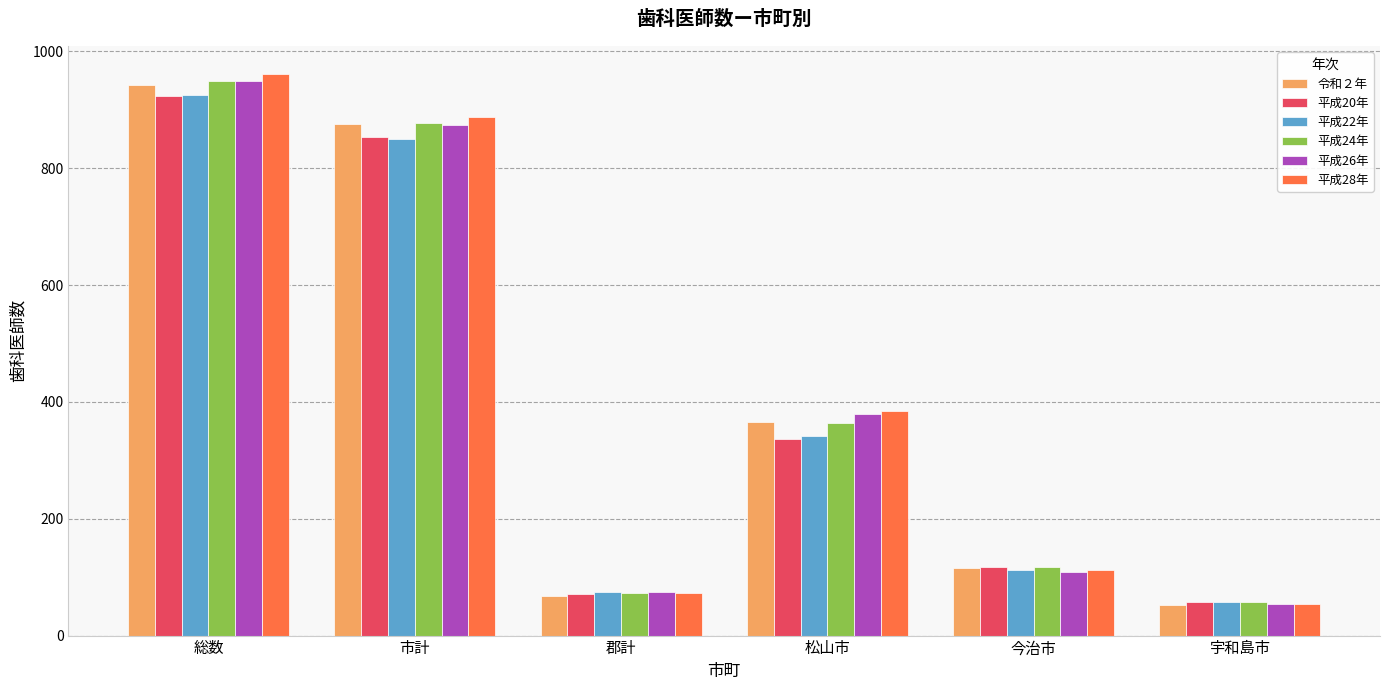

Is it true that 平成28年 equals 16 at 宇和島市?

False